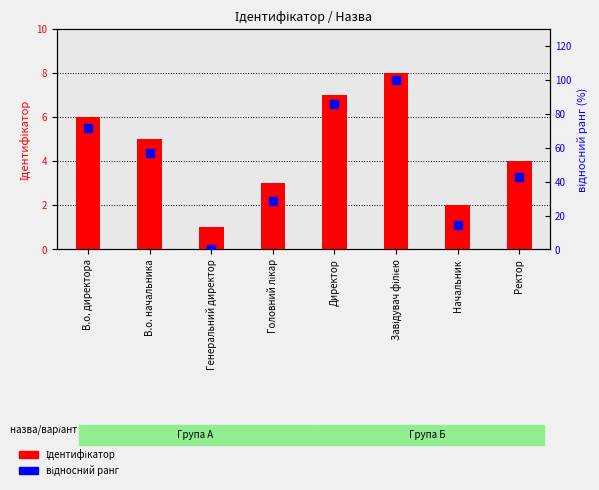

Which series has the largest total across all categories?

відносний ранг